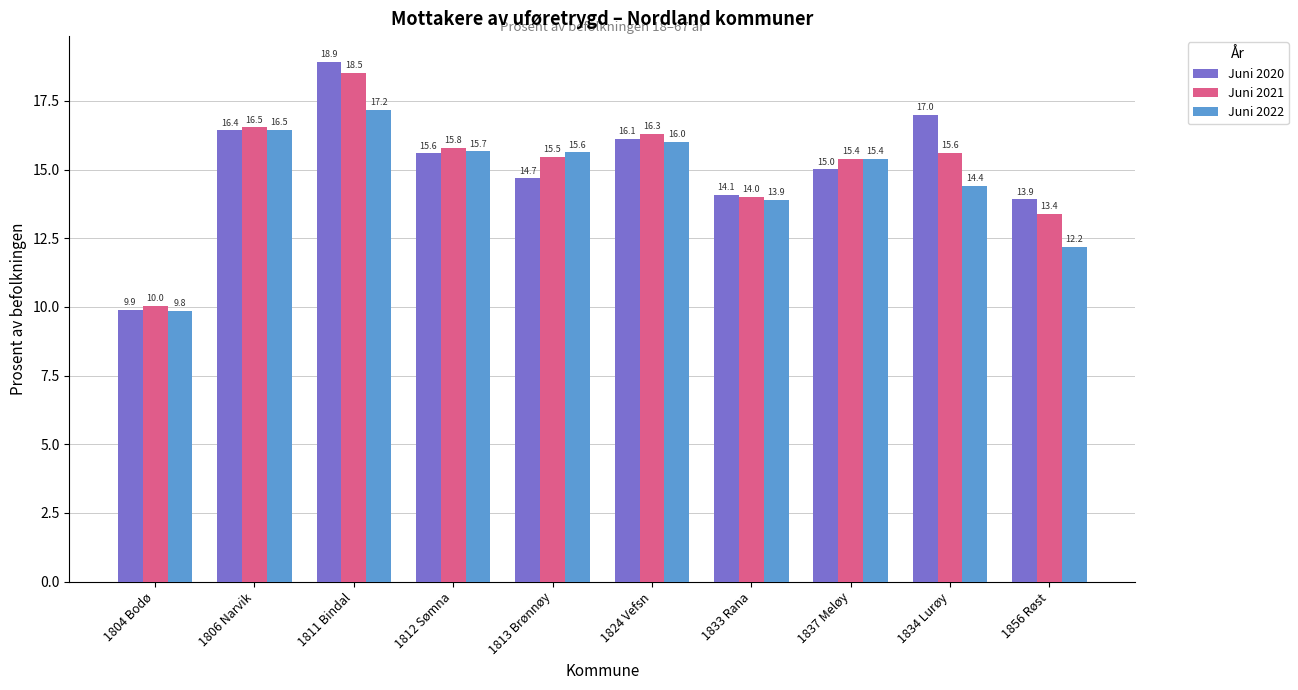

What is the label of the 7th bar from the right?

1812 Sømna